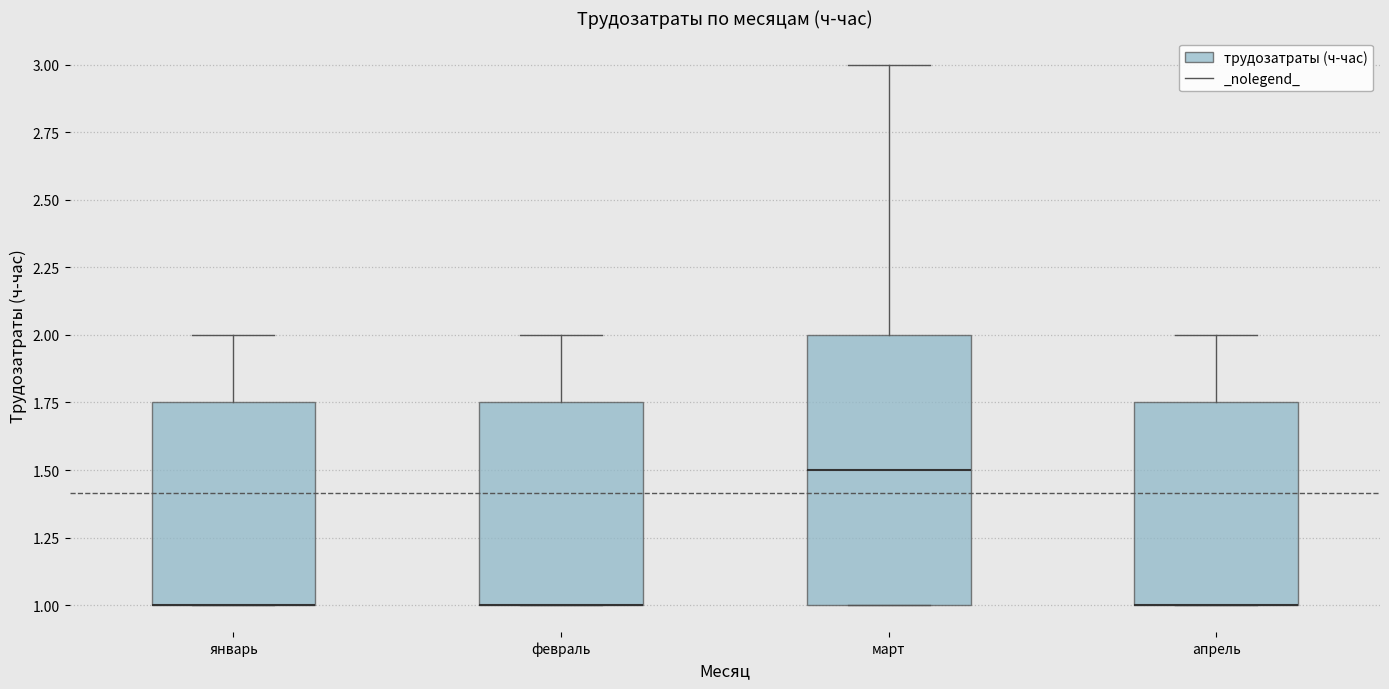

Where does the upper whisker of the box for апрель end on the y-axis? The values are not printed on the chart, so give them approximately, as read against the axis.

2.00